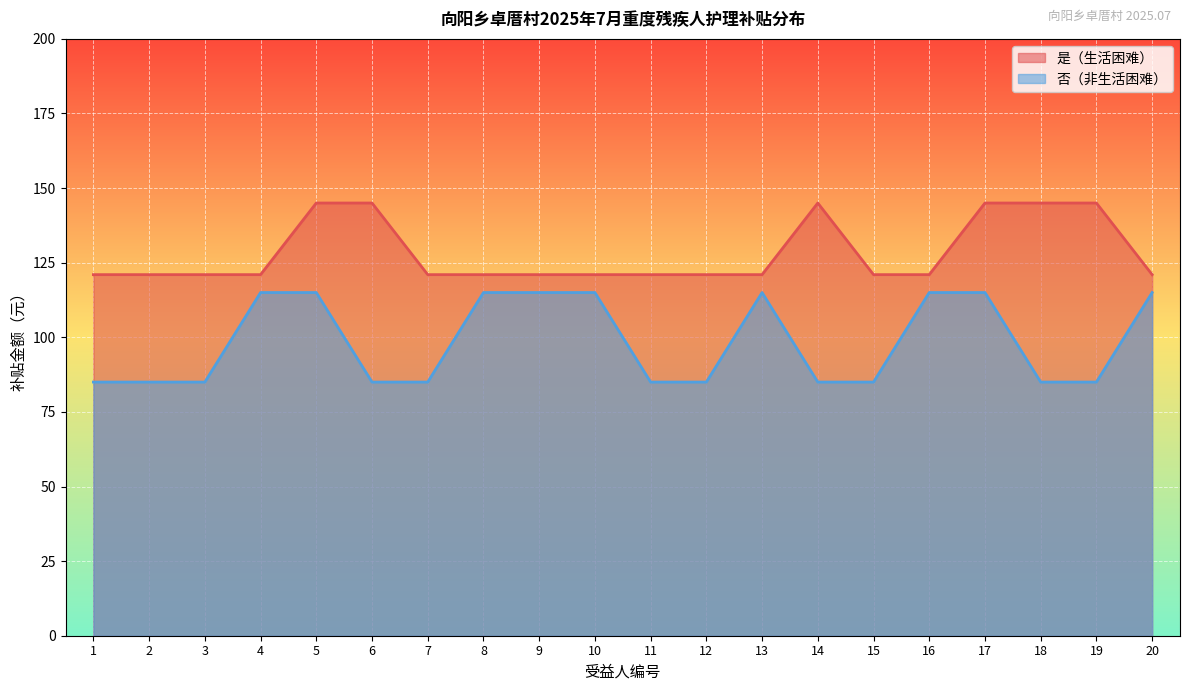

The 是（生活困难） series shows 121 at 3. True or false?

True